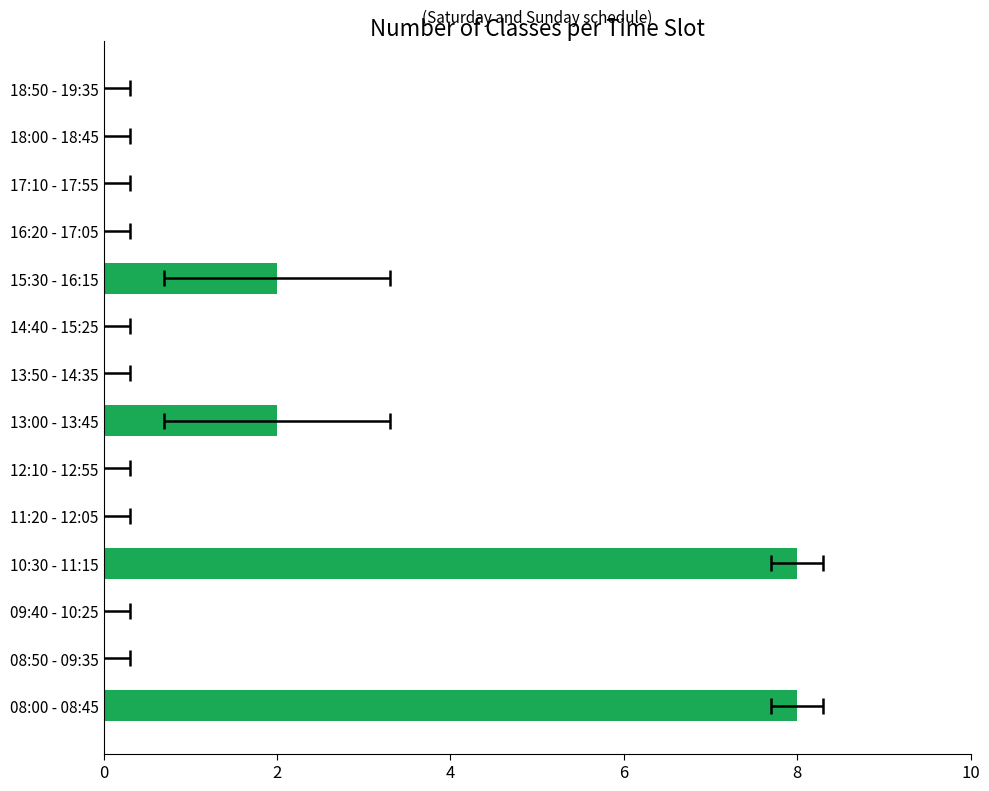

Are the bars grouped side by side (vs. stacked)?

No